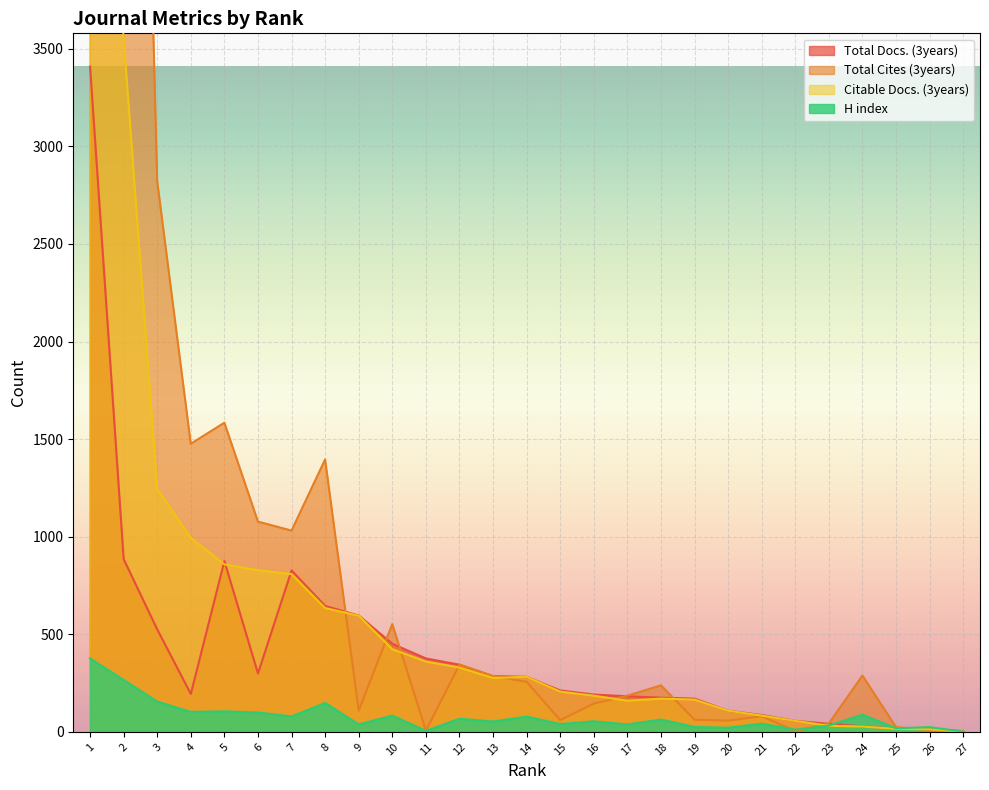

What is the highest value of the Citable Docs. (3years) series?

5834